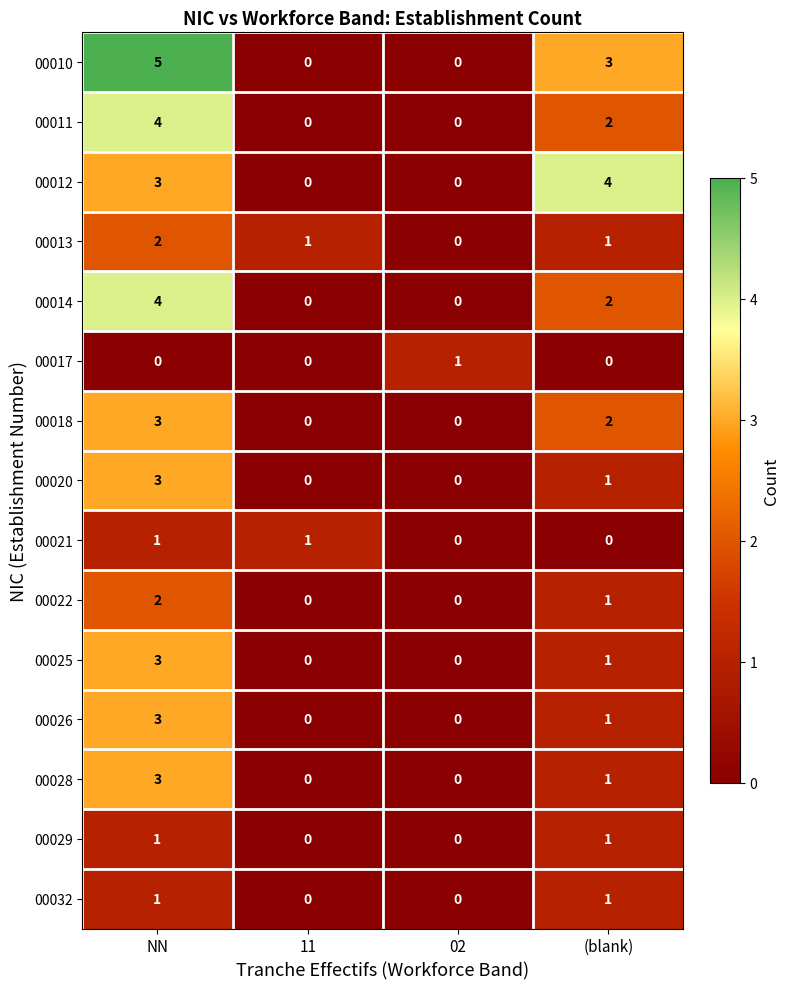

Which category has the highest value across all series?

NN